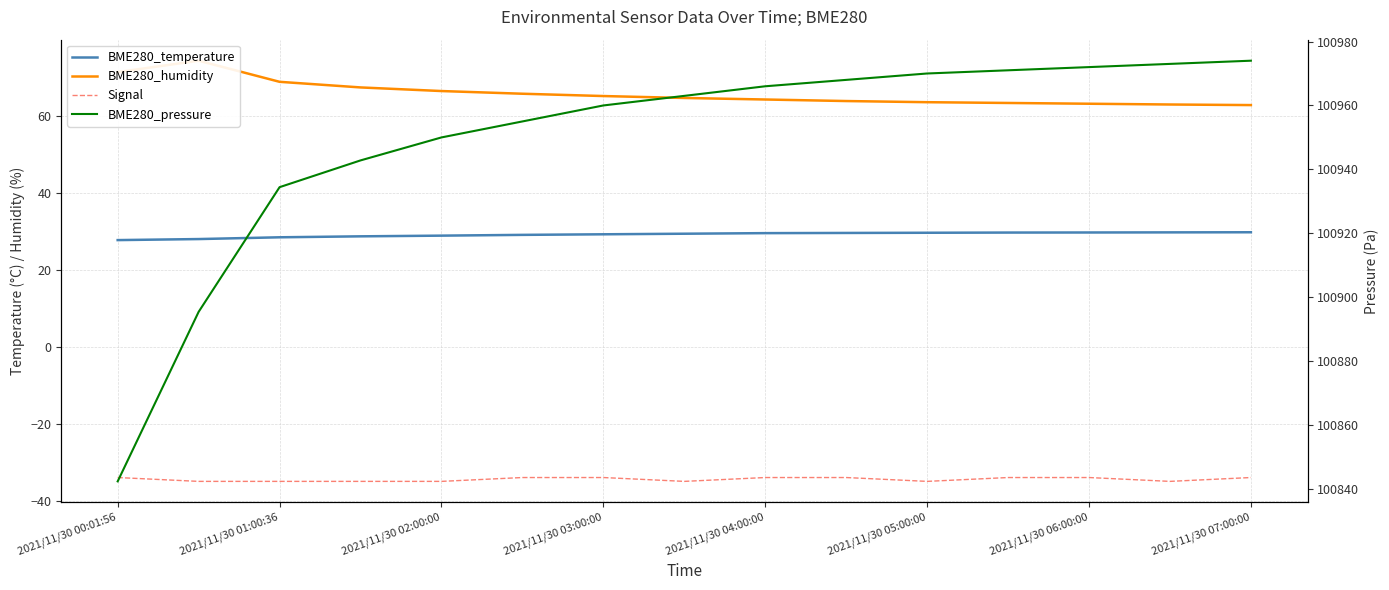

True or false: BME280_pressure has more than 1 points higher than both neighbors.

False